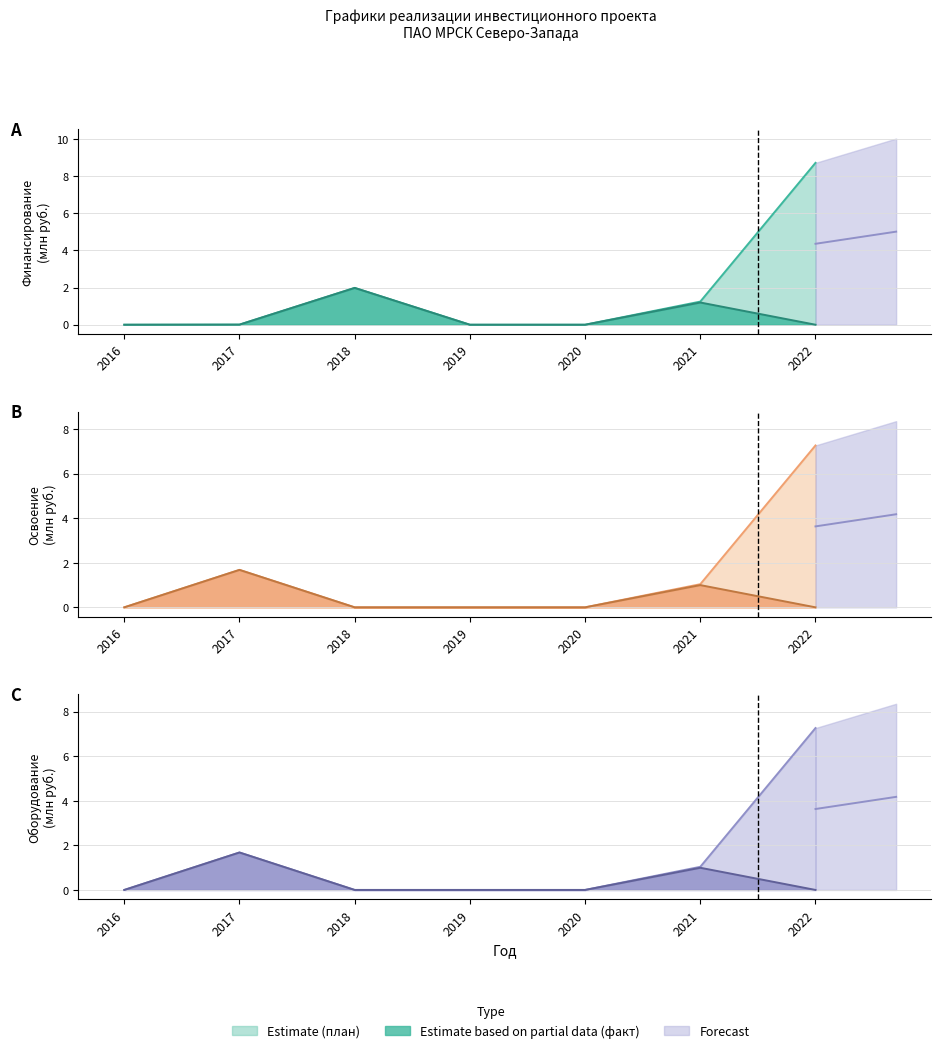

How many lines are shown in the chart?

6